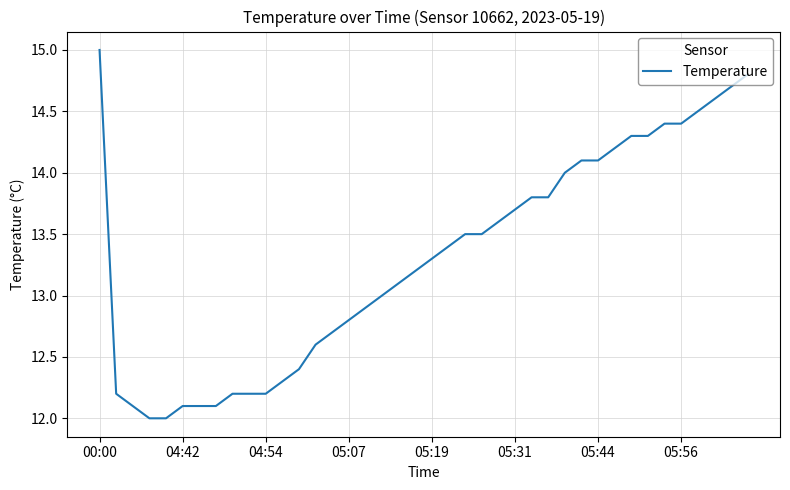

What is the average value?

13.3